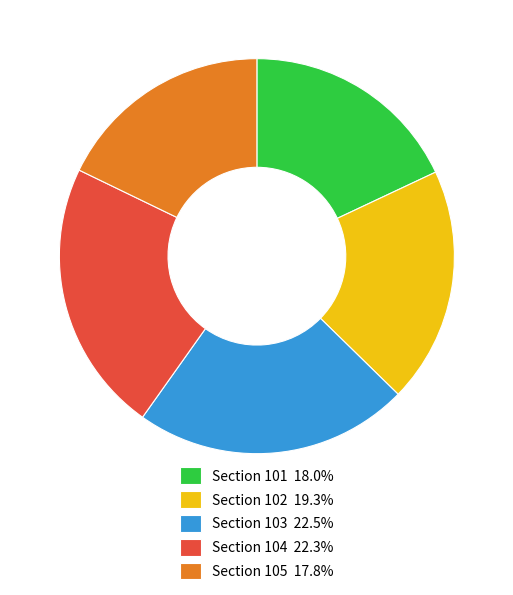

What is the ratio of the value at Section 101 18.0% to the value at Section 104 22.3%?

0.8